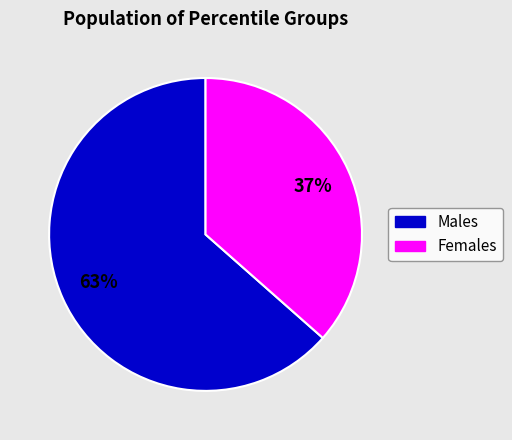

Does any single category account for the majority?

Yes